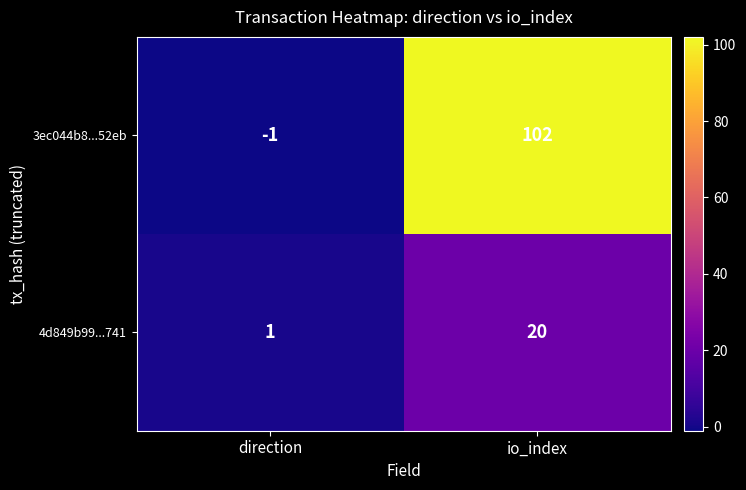

What is the highest value of the 4d849b99...741 series?

20